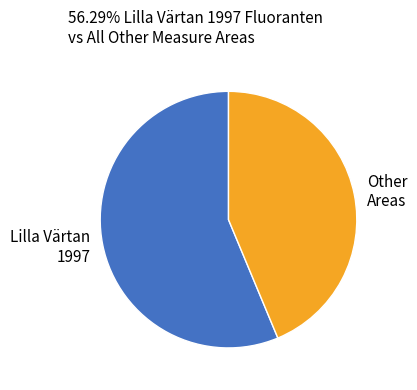

How many segments does this pie chart have?

2